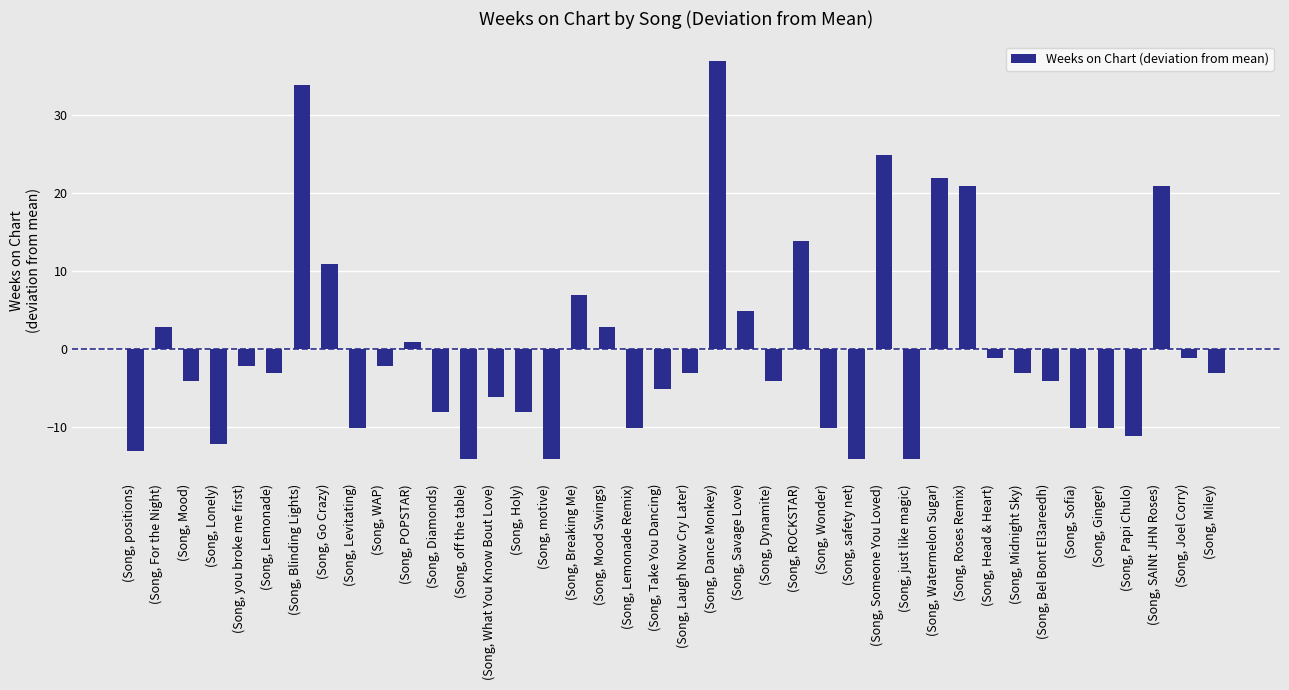

Reading right to left, what are all the values shown in this chart?

-3.1	-1.1	20.9	-11.1	-10.1	-10.1	-4.1	-3.1	-1.1	20.9	21.9	-14.1	24.9	-14.1	-10.1	13.9	-4.1	4.9	36.9	-3.1	-5.1	-10.1	2.9	6.9	-14.1	-8.1	-6.1	-14.1	-8.1	0.9	-2.1	-10.1	10.9	33.9	-3.1	-2.1	-12.1	-4.1	2.9	-13.1